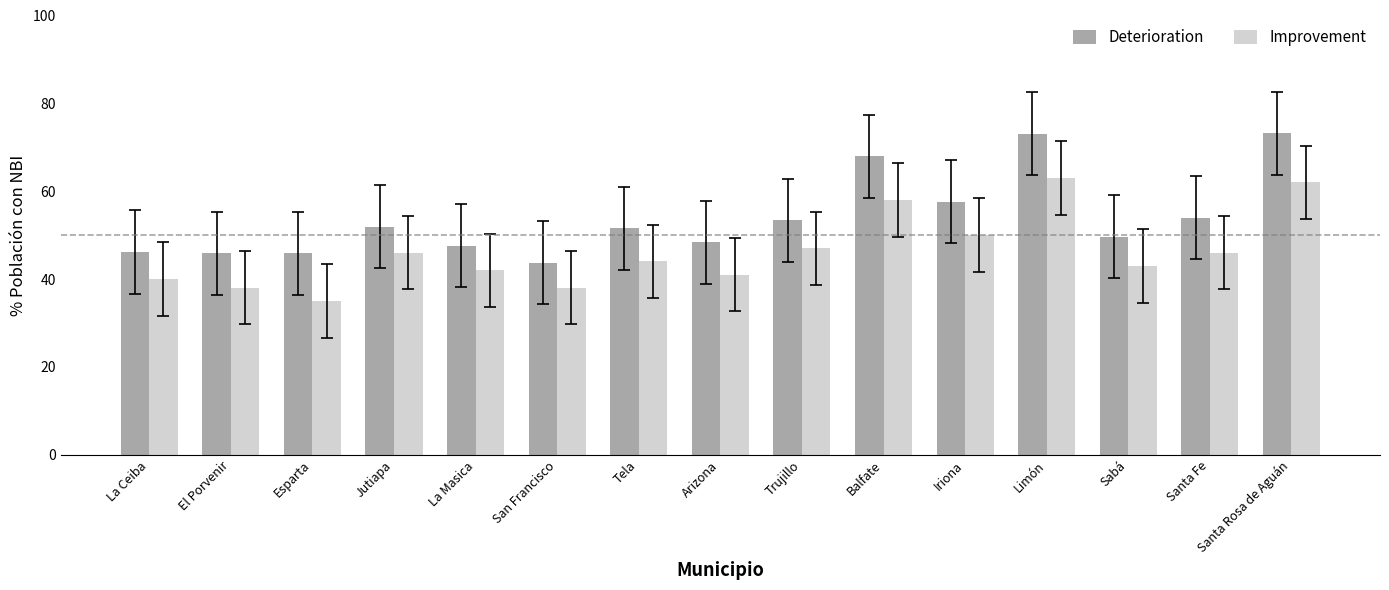

Are the bars grouped side by side (vs. stacked)?

Yes